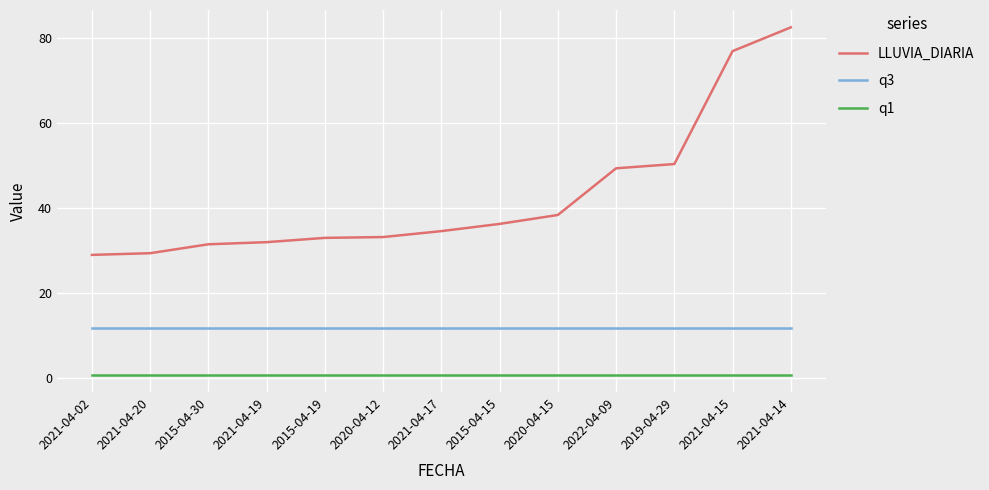

What is the highest value of the LLUVIA_DIARIA series?

82.6